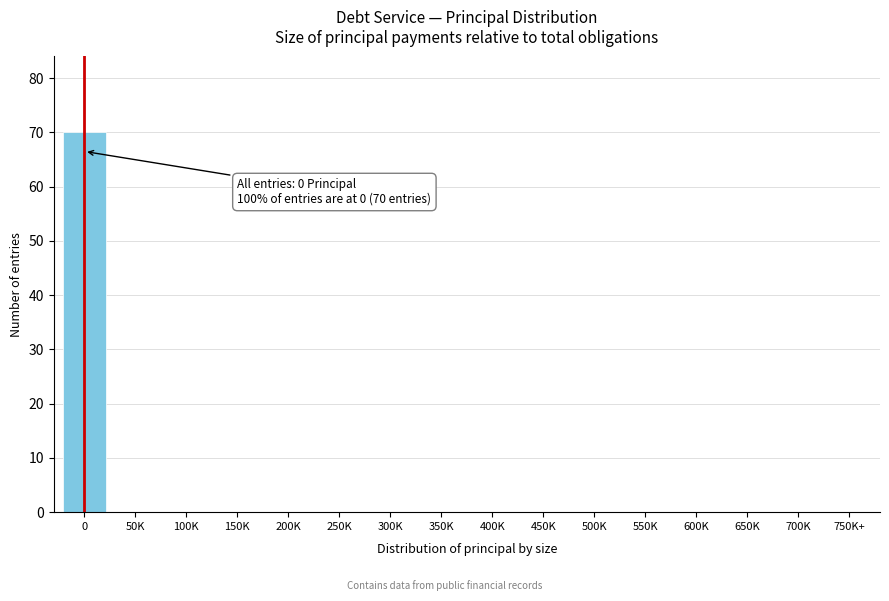

Reading left to right, transcribe all the data shown in this chart.

0=70	50K=0	100K=0	150K=0	200K=0	250K=0	300K=0	350K=0	400K=0	450K=0	500K=0	550K=0	600K=0	650K=0	700K=0	750K+=0